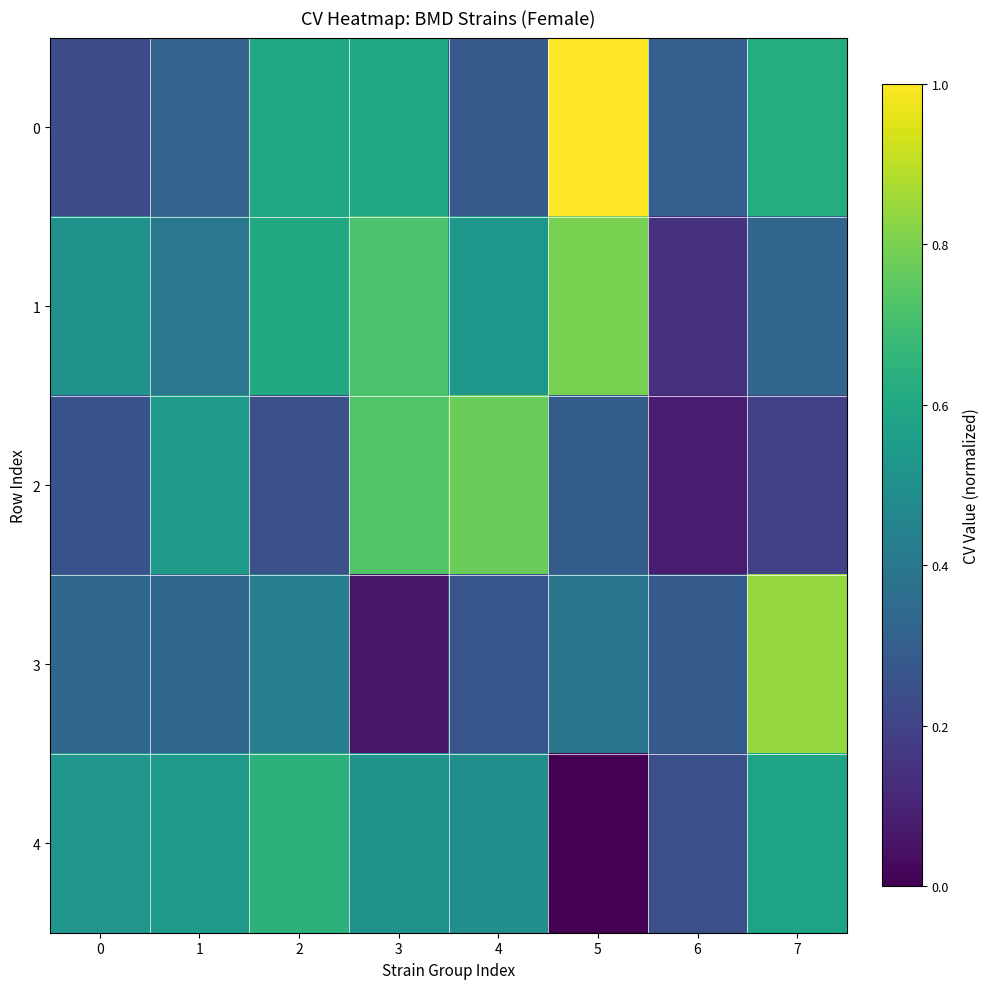

What is the total value across all series at 3?

2.6